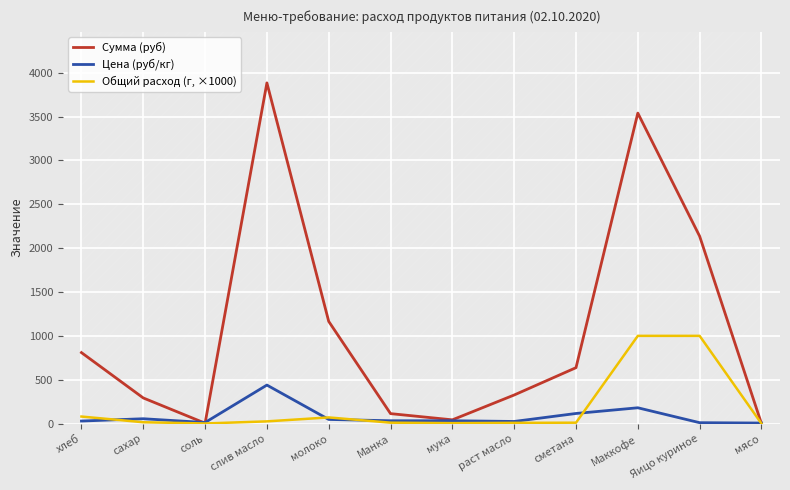

What is the difference between the highest and lowest values at раст масло?

317.7